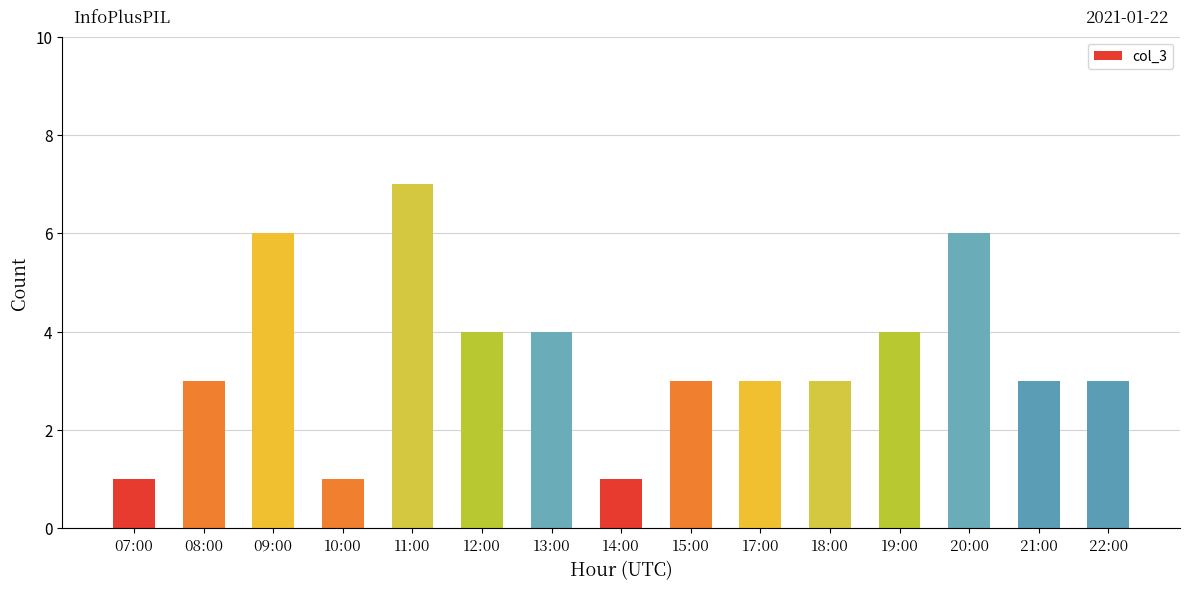

Reading right to left, list all the values displayed in this chart.

3	3	6	4	3	3	3	1	4	4	7	1	6	3	1